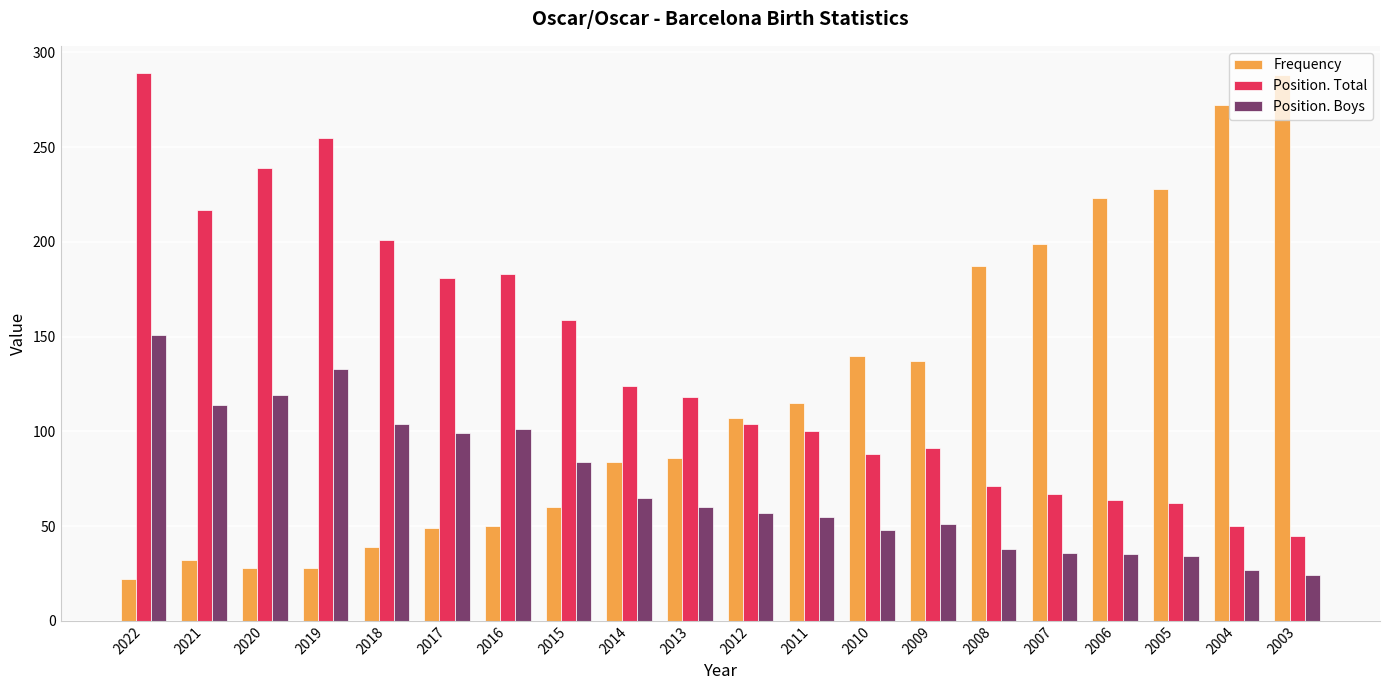

Does the chart contain any negative values?

No